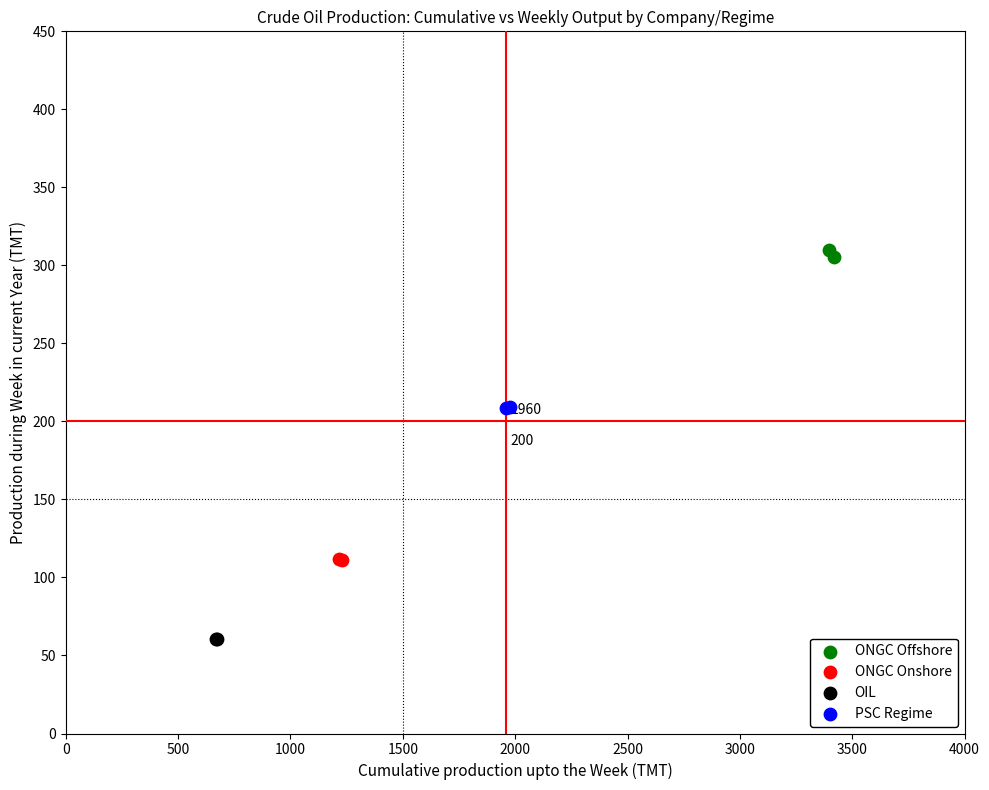

What are all the series names shown in the legend?

ONGC Offshore, ONGC Onshore, OIL, PSC Regime